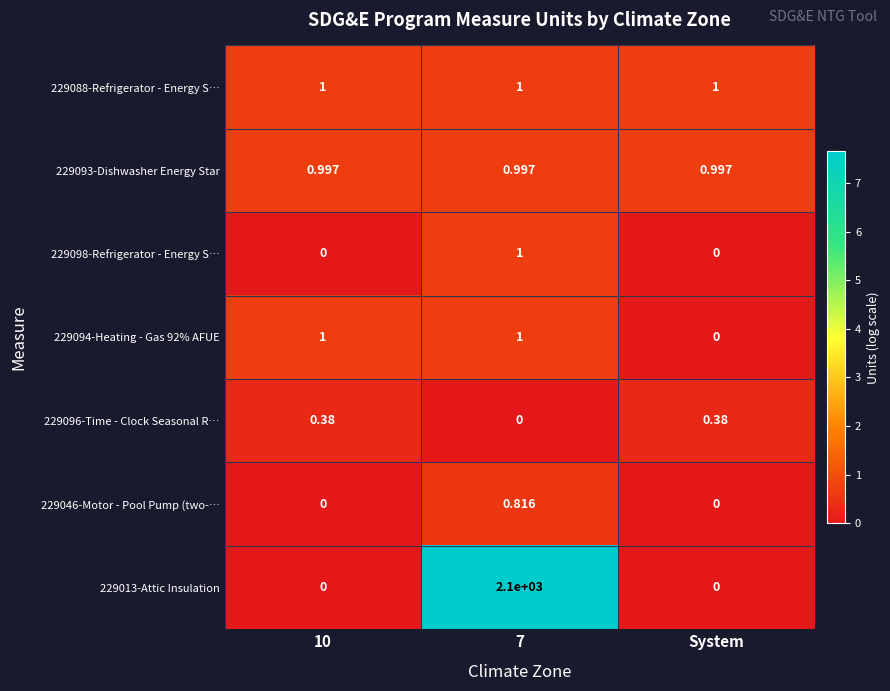

Which series has the largest total across all categories?

229013-Attic Insulation